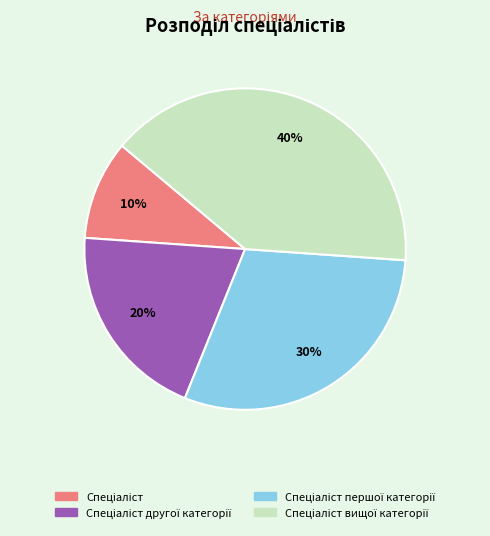

Does any single category account for the majority?

No